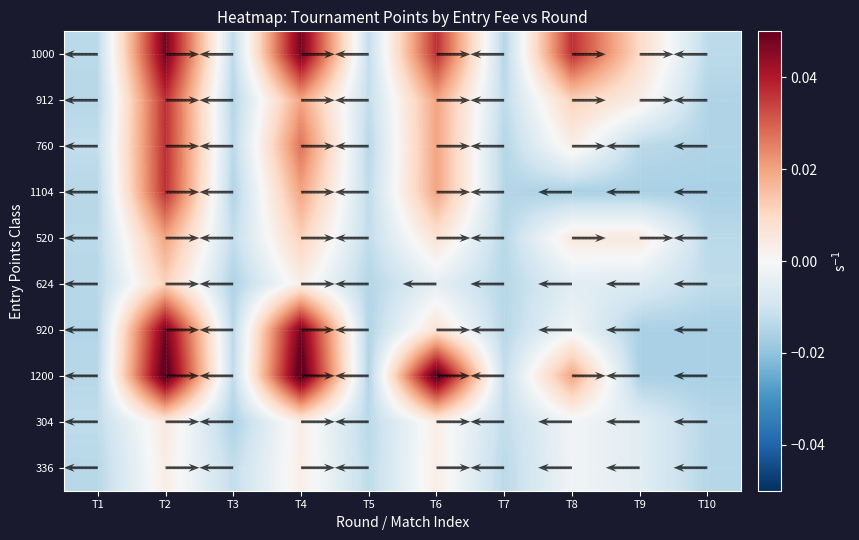

Where does the 912 series first go above 0?

T2